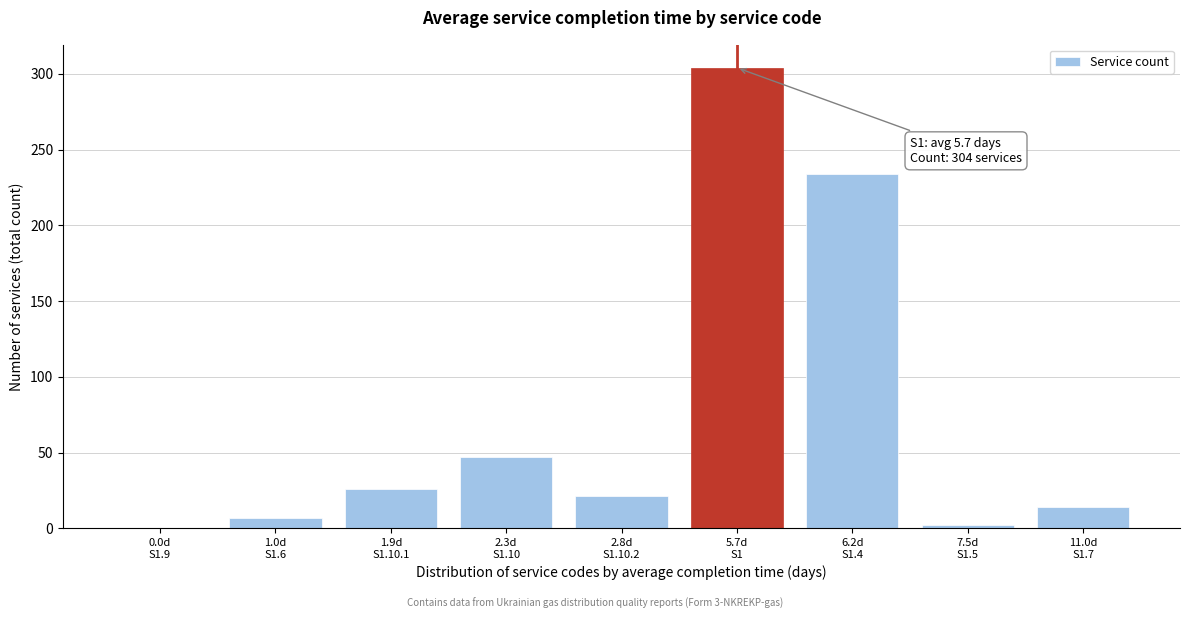

What is the greatest value displayed?

304